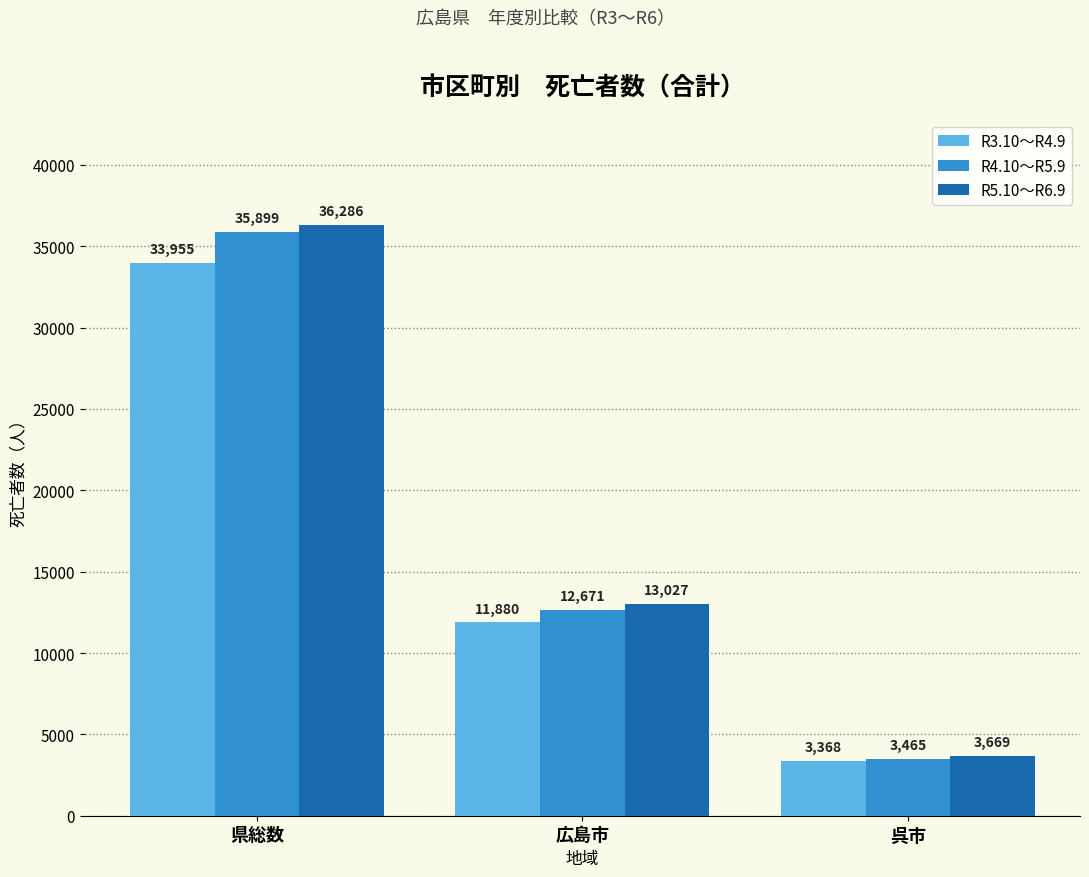

What position from the left is 県総数?

1